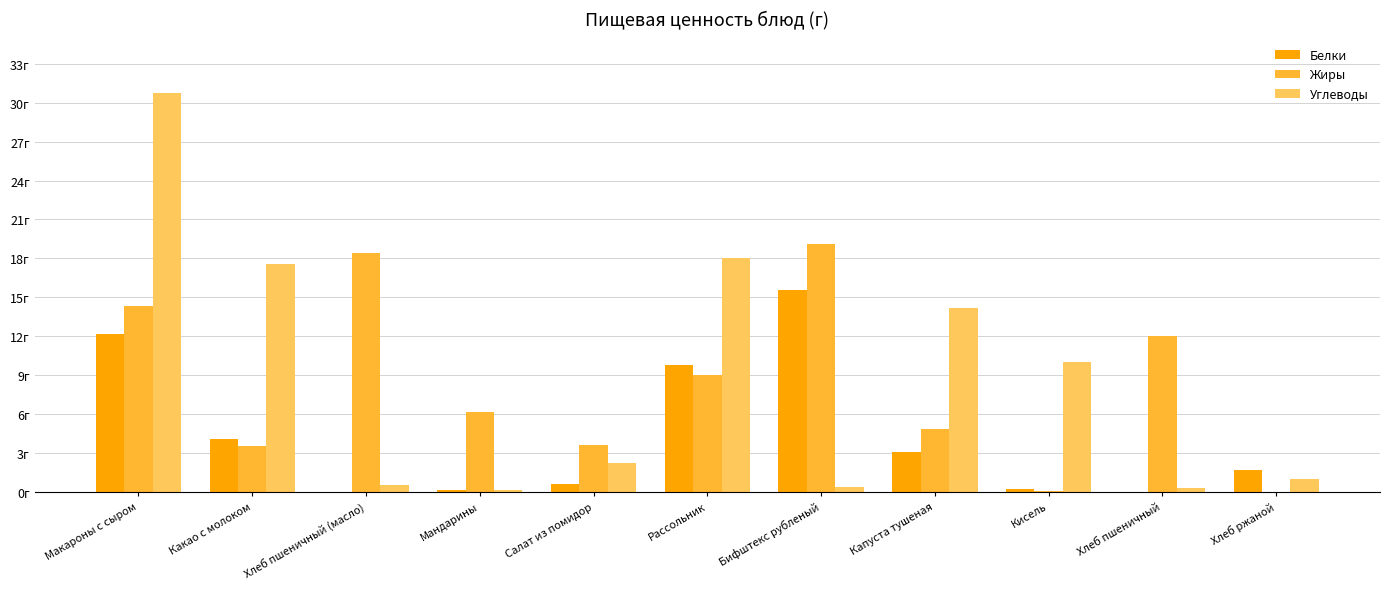

What is the average value of the Жиры series?

8.3